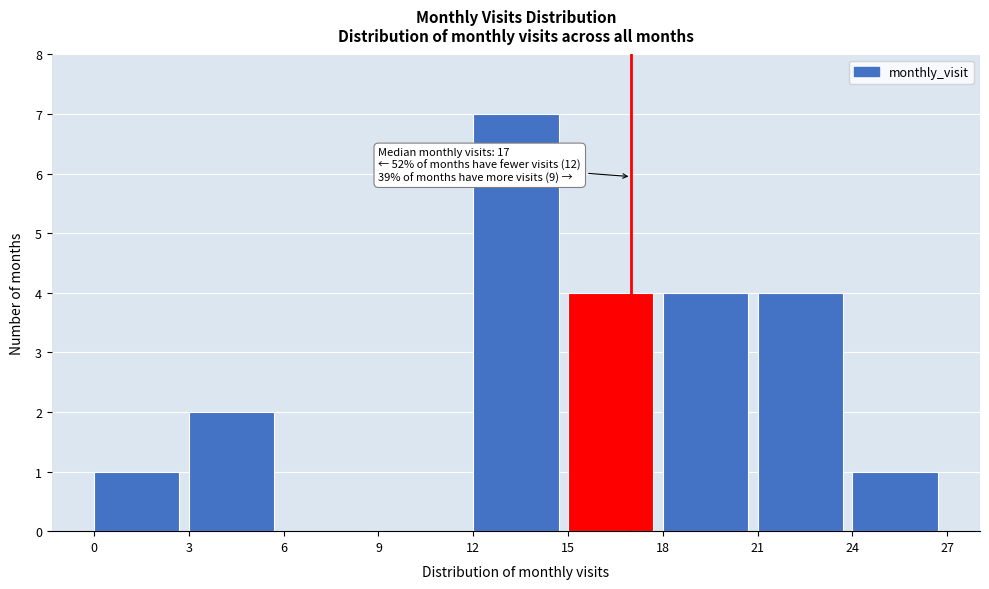

Which range on the x-axis has the tallest bar?

12 to 15